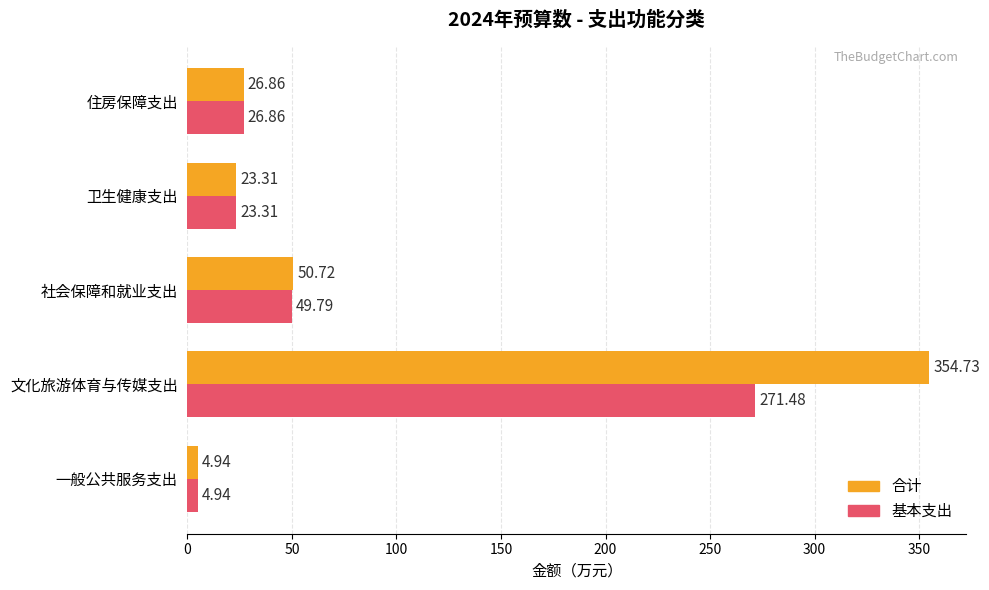

Where is 基本支出 nearest to the value 138?

社会保障和就业支出